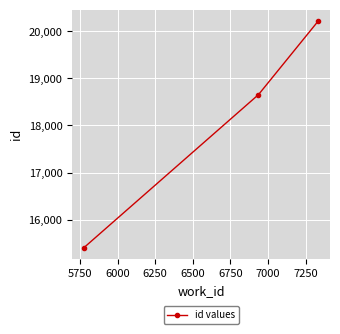

What is the difference between the maximum and minimum values?

4811